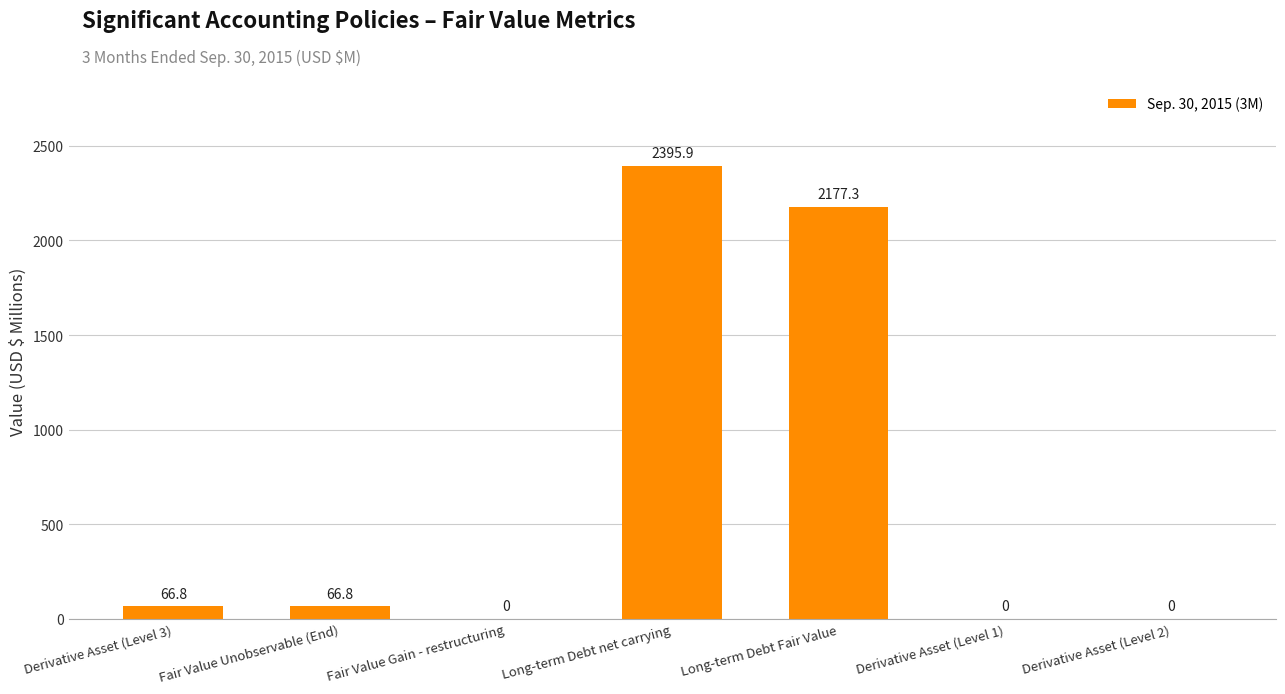

True or false: the data shows 0.0 at Fair Value Gain - restructuring.

True